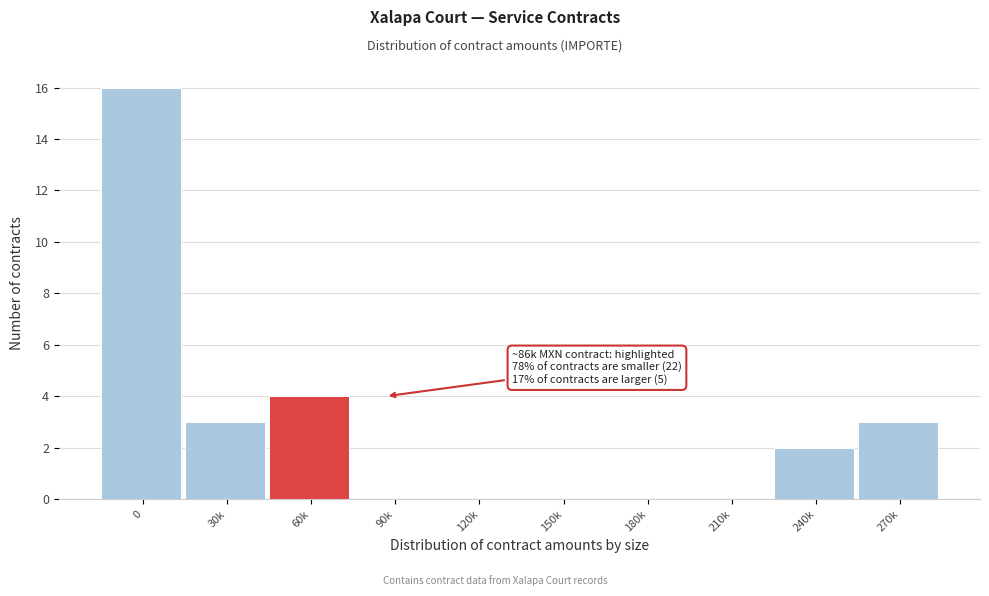

Reading left to right, transcribe all the data shown in this chart.

0=16	30k=3	60k=4	90k=0	120k=0	150k=0	180k=0	210k=0	240k=2	270k=3